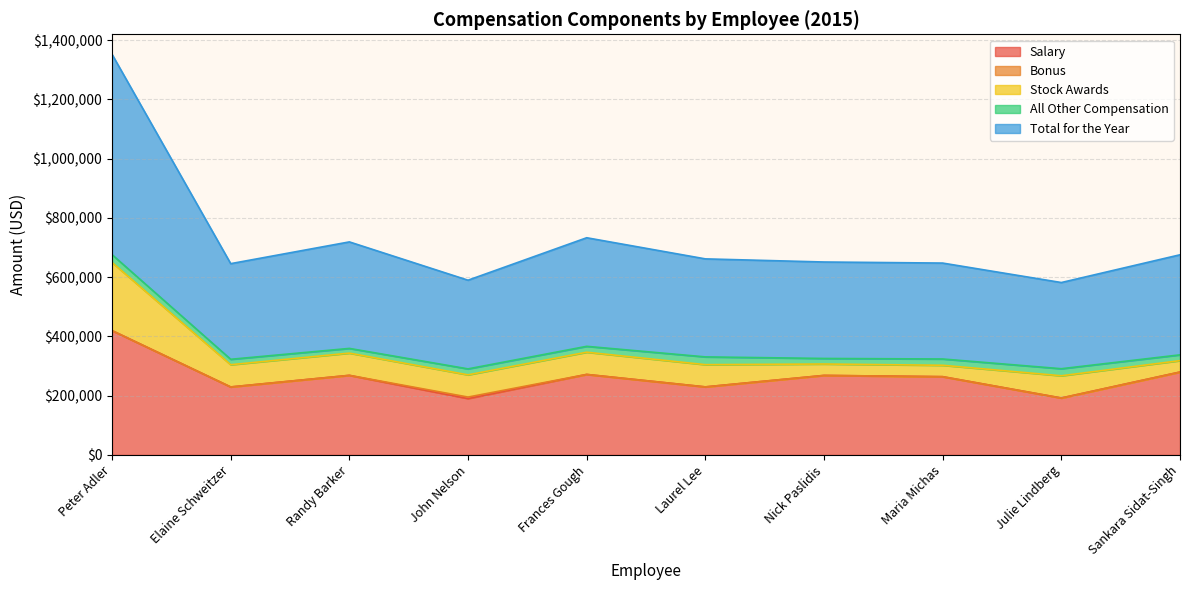

Reading left to right, what are all the values shown in this chart?

Salary: 419711	229442	268615	190269	271692	229646	268362	264123	192134	279802
Bonus: 0	0	0	5000	0	0	0	0	0	0
Stock Awards: 229985	75027	75027	75027	75027	75027	38469	38469	75027	38469
All Other Compensation: 26482	18363	15909	20135	19846	26230	18791	21223	23809	19541
Total for the Year: 676178	322832	359551	299364	366565	330903	325622	323815	290970	337812